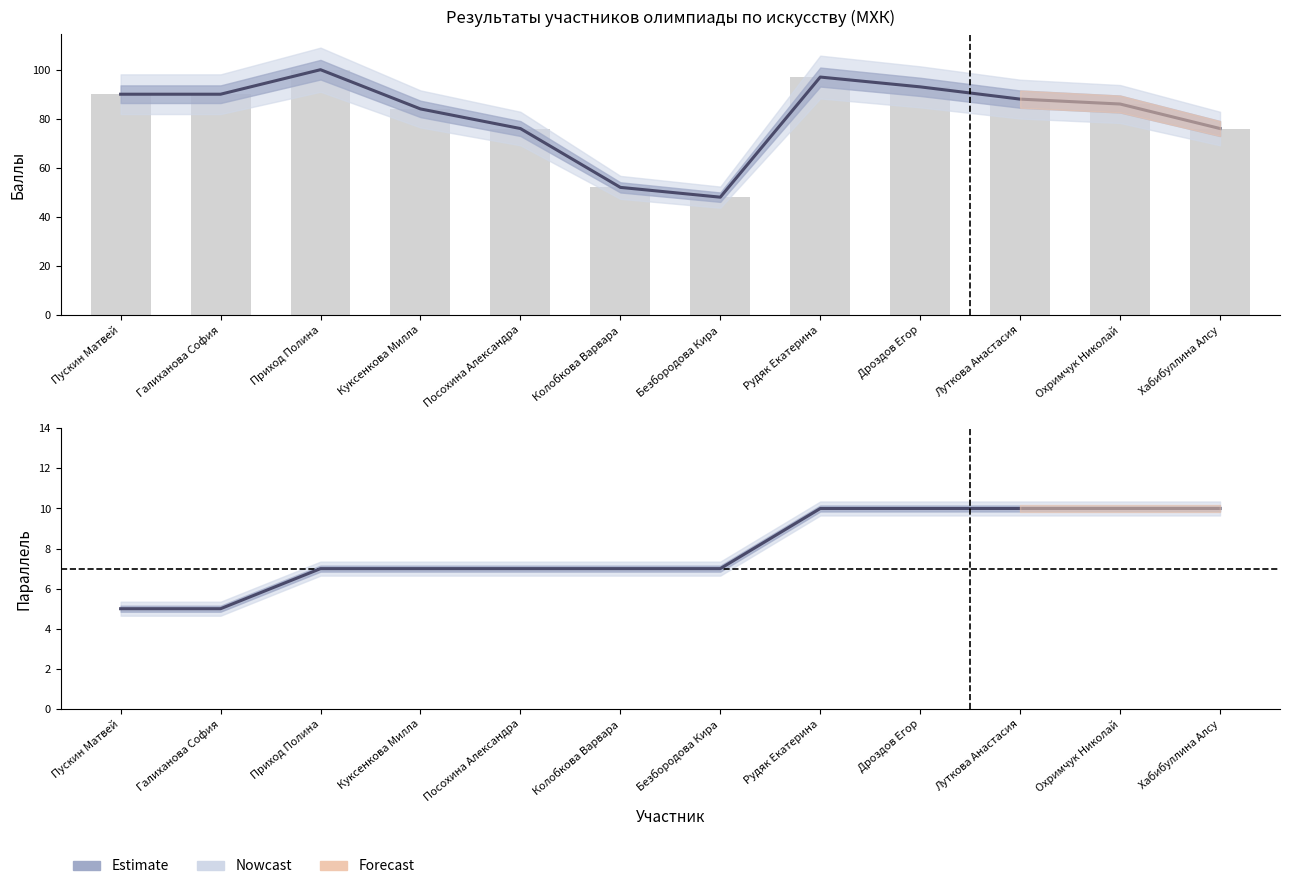

Which label corresponds to the smallest value in the chart?

Пускин Матвей